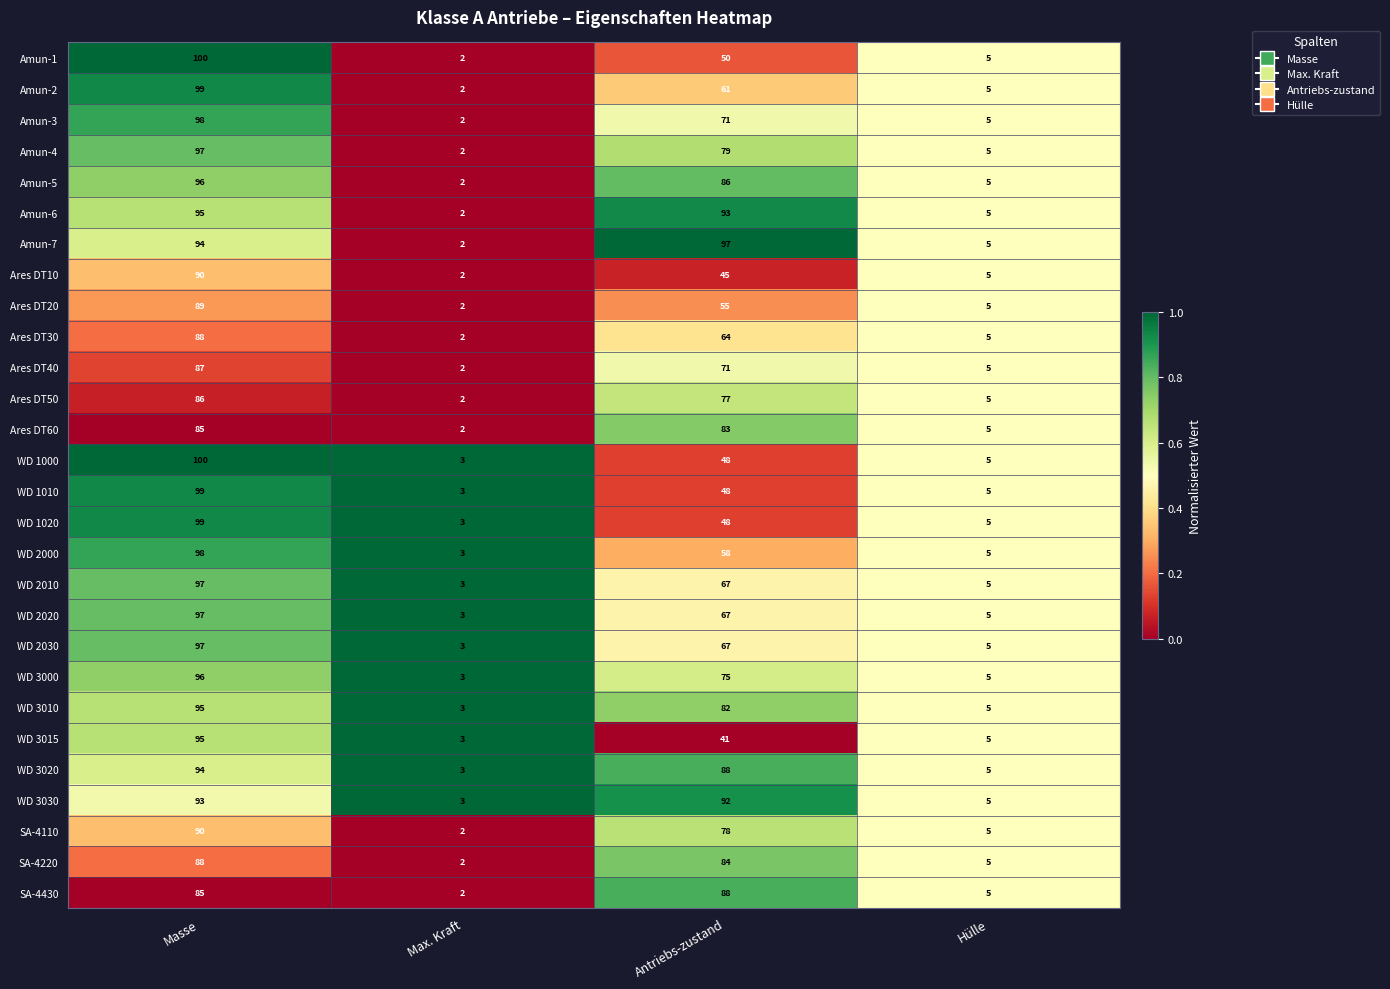

Is it true that Amun-7 equals 3 at Max. Kraft?

False